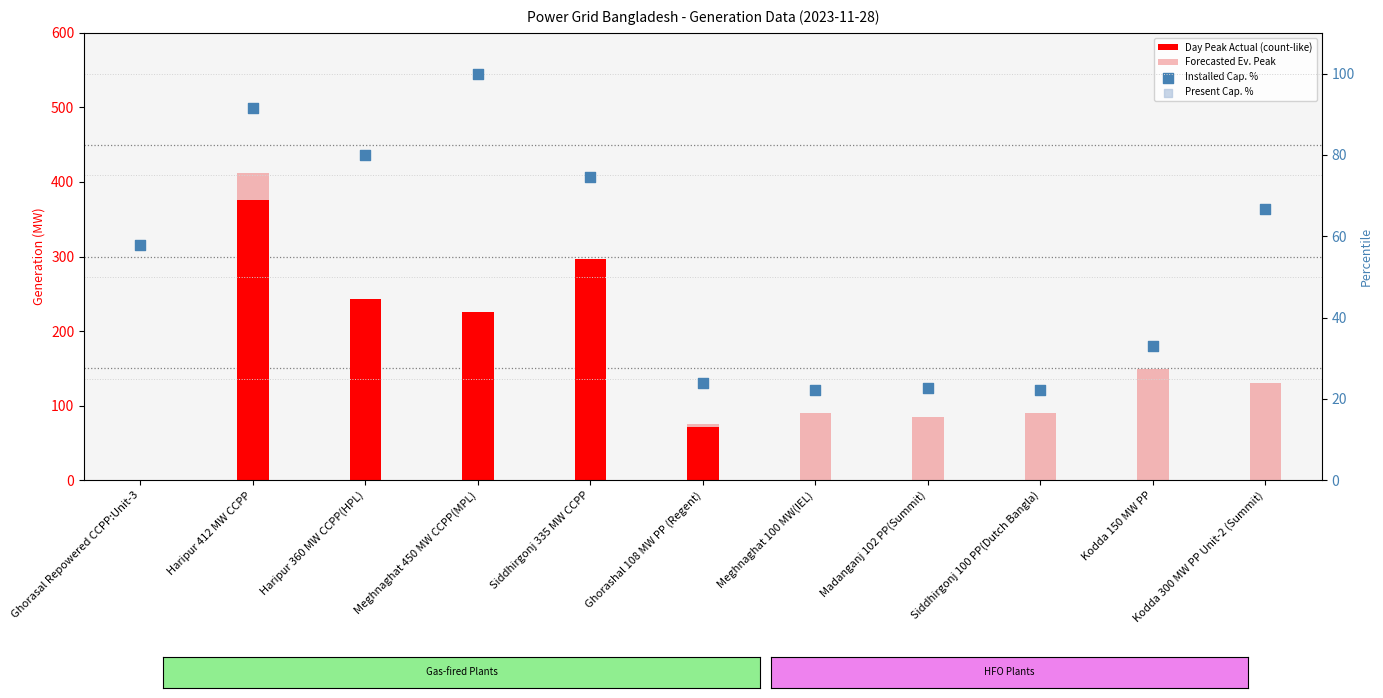

Which series has the largest Y range (max minus min)?

Forecasted Ev. Peak